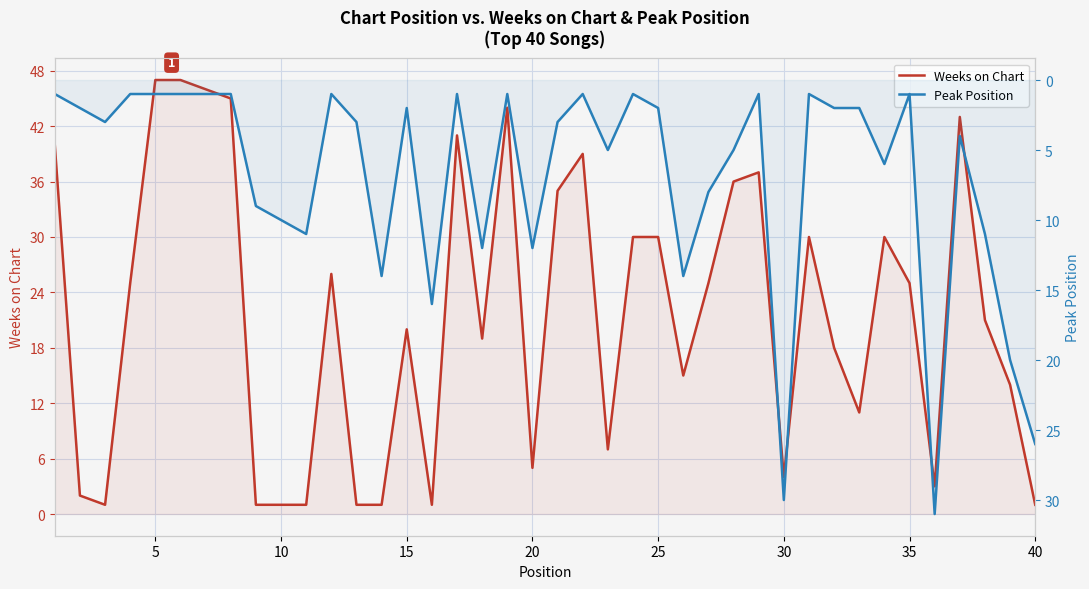

How many lines are shown in the chart?

2